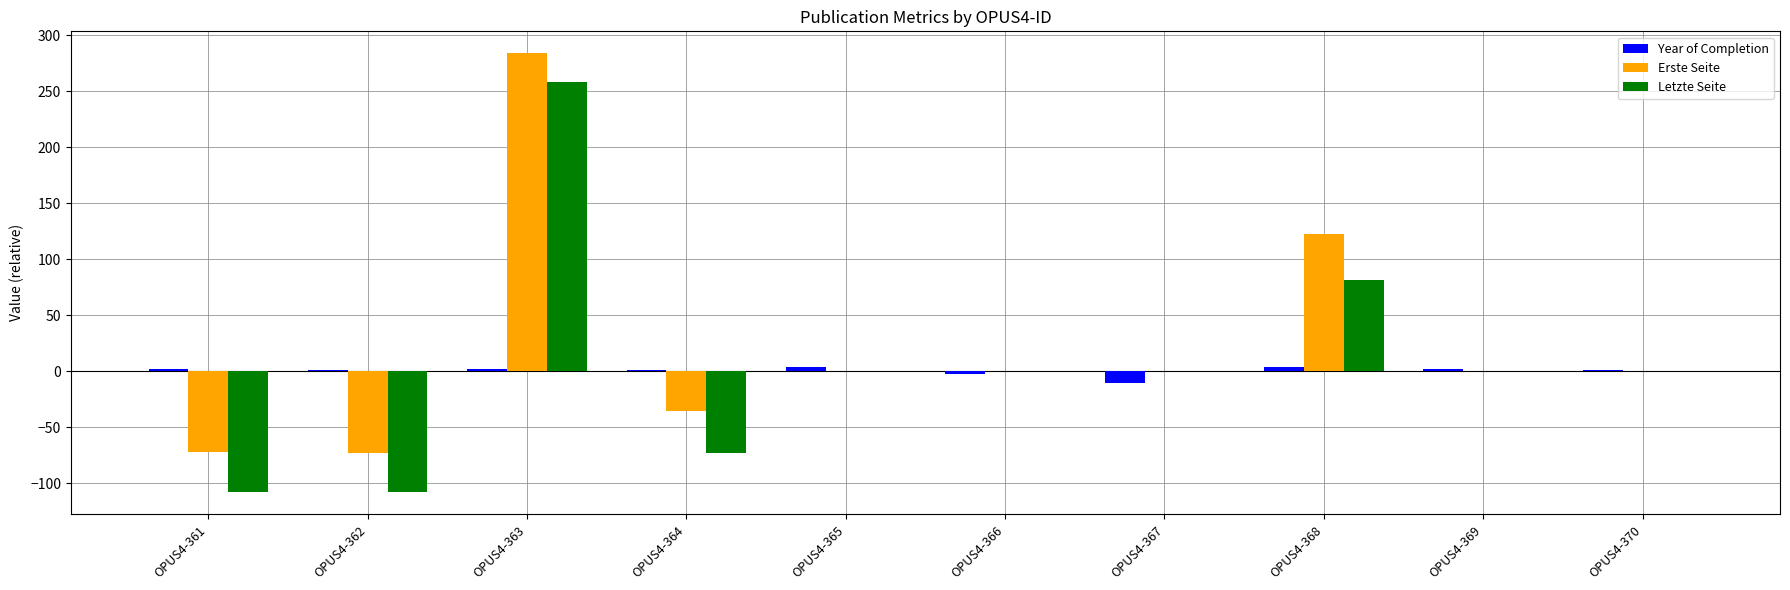

Which category has the highest value across all series?

OPUS4-363